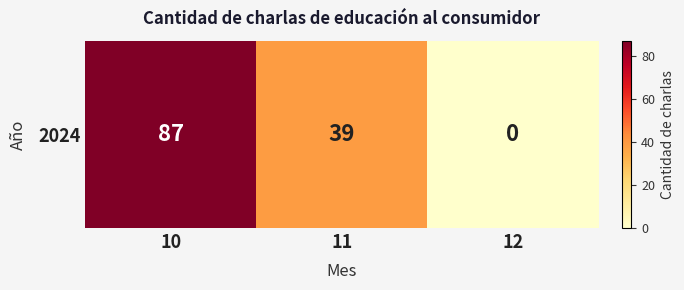

How many values are below 39?

1